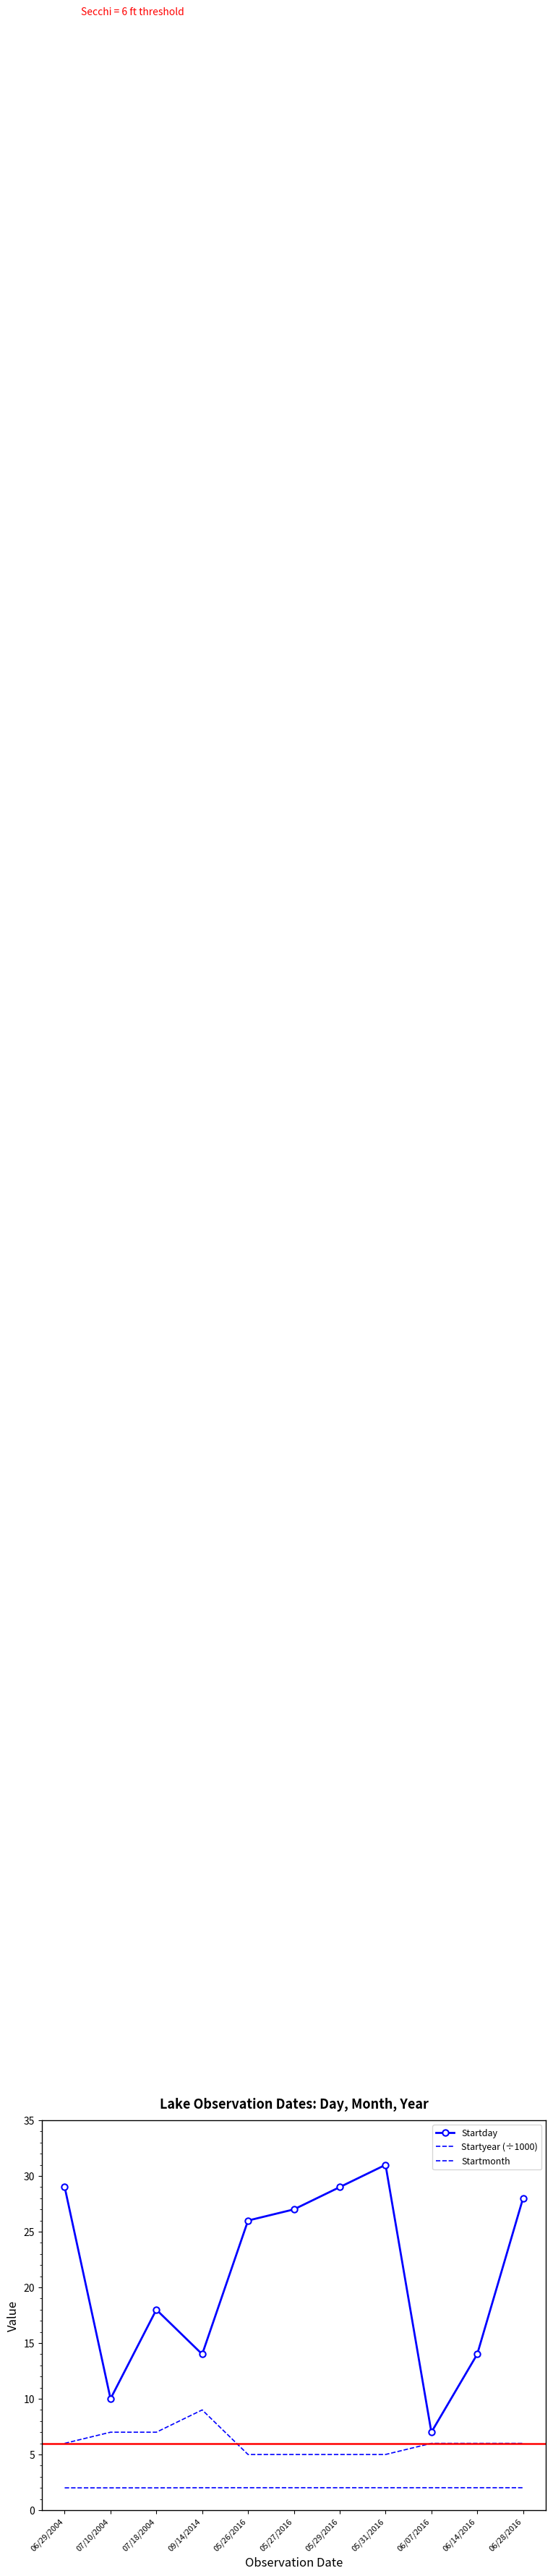

Reading left to right, extract all data points from this chart.

Startday: 06/29/2004=29.0	07/10/2004=10.0	07/18/2004=18.0	09/14/2014=14.0	05/26/2016=26.0	05/27/2016=27.0	05/29/2016=29.0	05/31/2016=31.0	06/07/2016=7.0	06/14/2016=14.0	06/28/2016=28.0
Startyear (÷1000): 06/29/2004=2.0	07/10/2004=2.0	07/18/2004=2.0	09/14/2014=2.0	05/26/2016=2.0	05/27/2016=2.0	05/29/2016=2.0	05/31/2016=2.0	06/07/2016=2.0	06/14/2016=2.0	06/28/2016=2.0
Startmonth: 06/29/2004=6.0	07/10/2004=7.0	07/18/2004=7.0	09/14/2014=9.0	05/26/2016=5.0	05/27/2016=5.0	05/29/2016=5.0	05/31/2016=5.0	06/07/2016=6.0	06/14/2016=6.0	06/28/2016=6.0